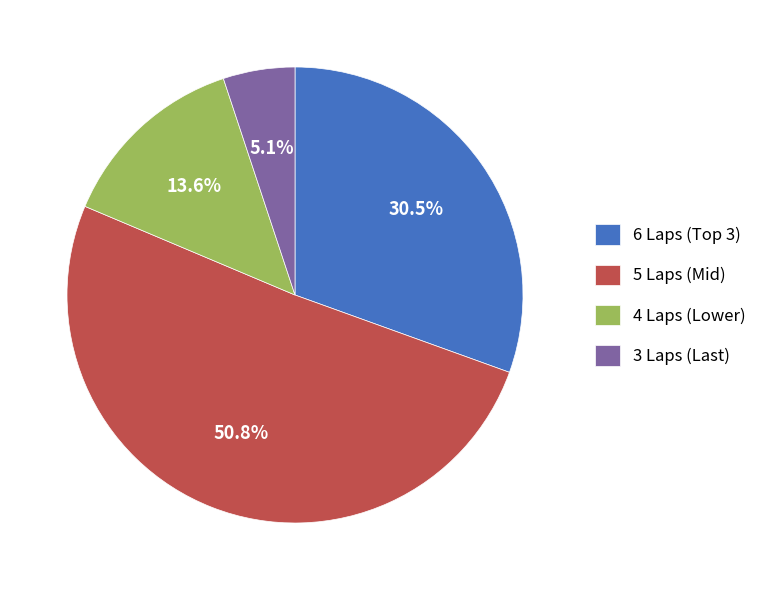

Approximately how many times larger is the value at 5 Laps (Mid) compared to 4 Laps (Lower)?

3.7